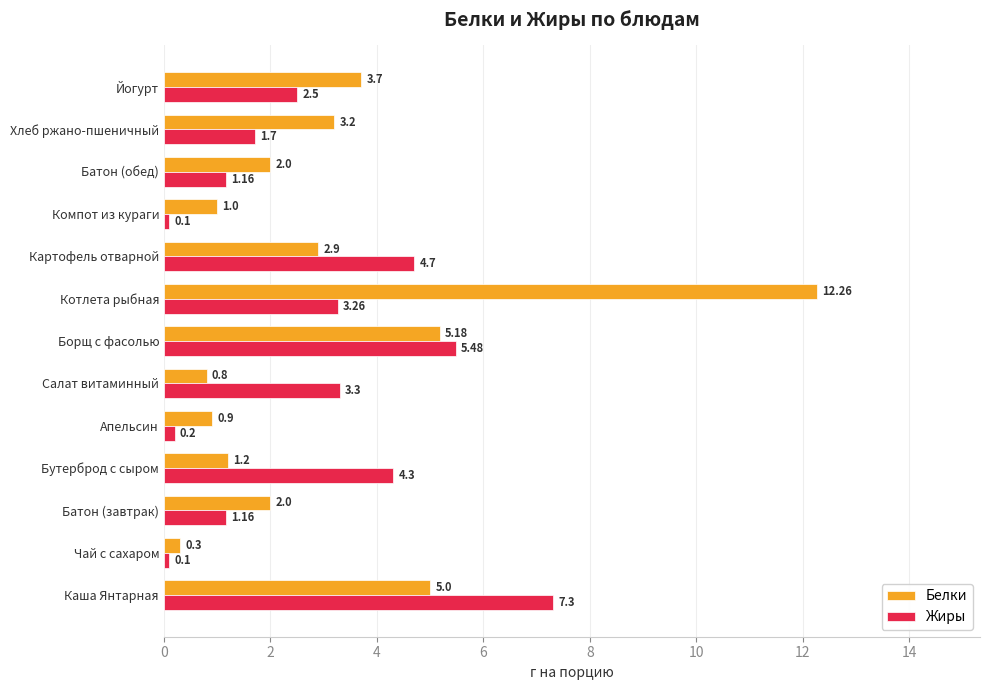

List the series in order of their peak value, highest first.

Белки, Жиры